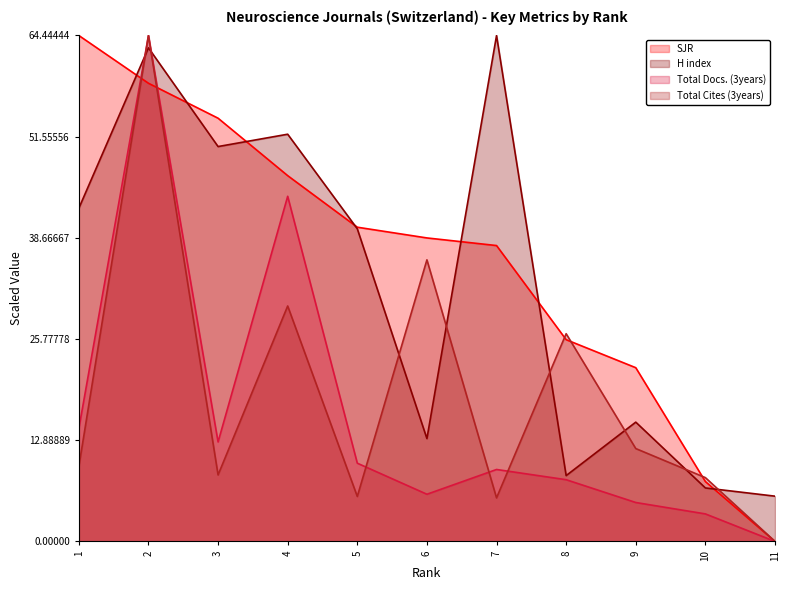

What are all the series names shown in the legend?

SJR, H index, Total Docs. (3years), Total Cites (3years)